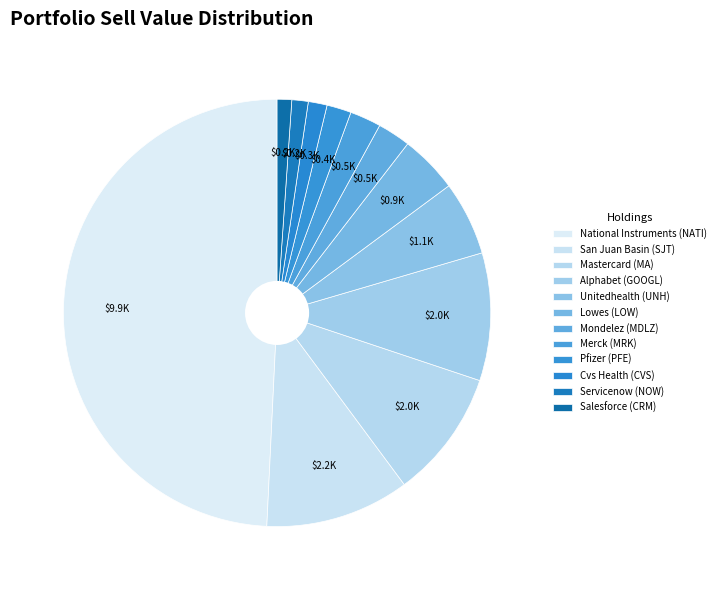

Is Servicenow (NOW) the majority of the pie?

No